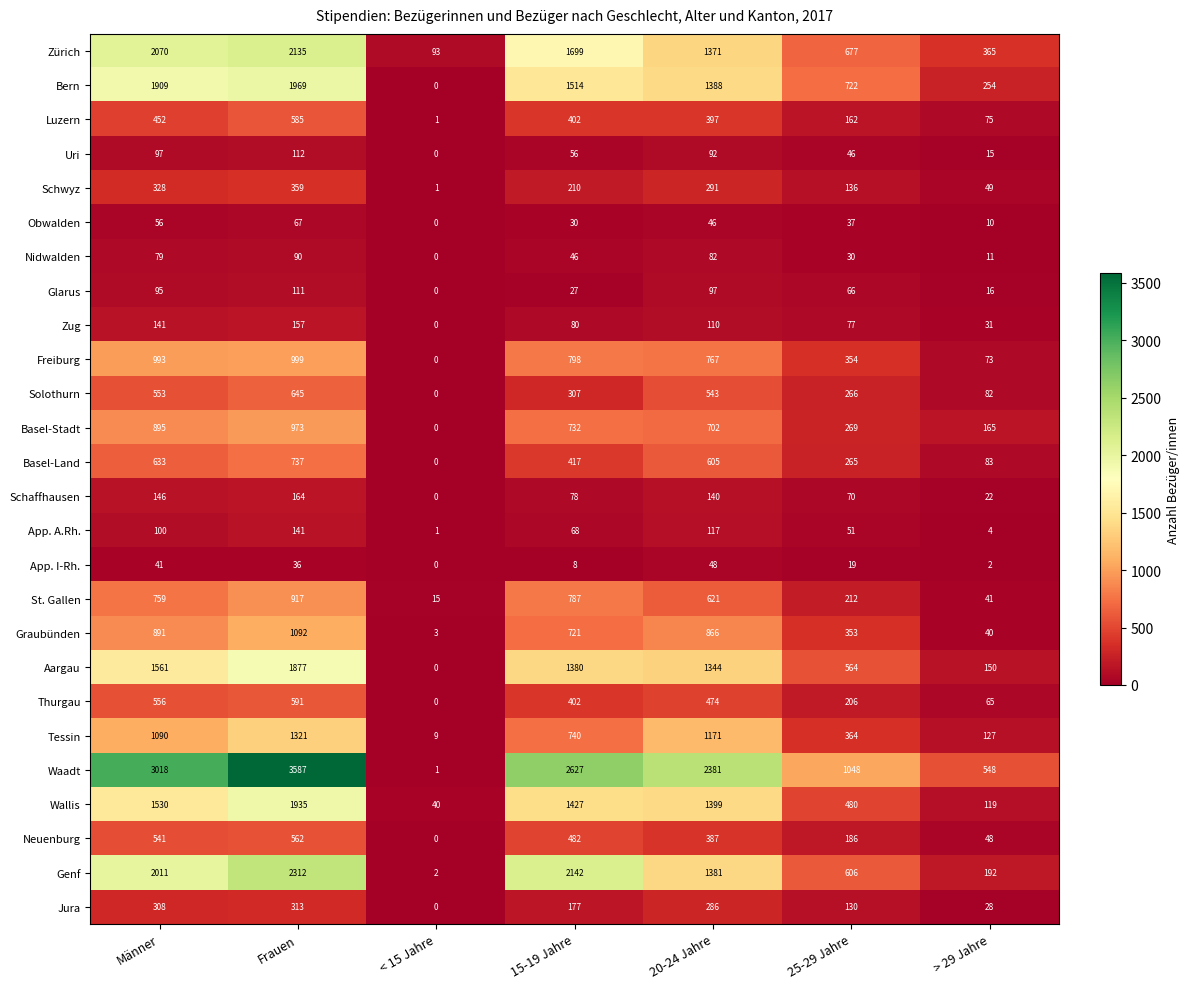

What is the difference between the highest and lowest values at 20-24 Jahre?

2335